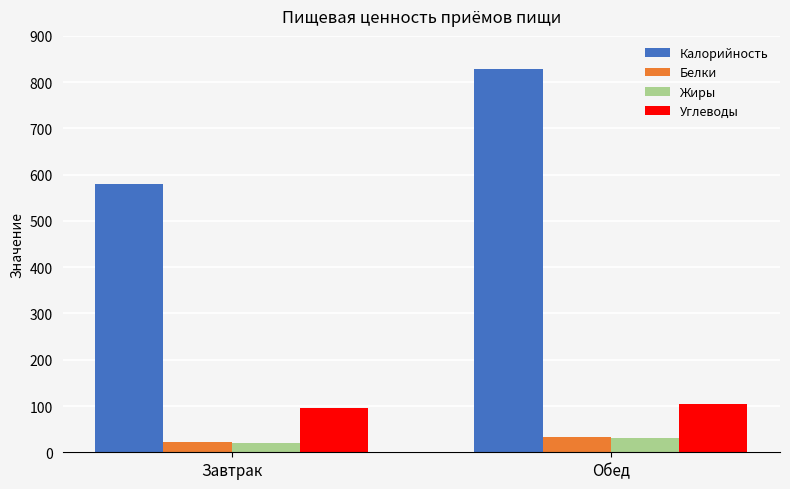

At which label does Калорийность first exceed 828?

Обед